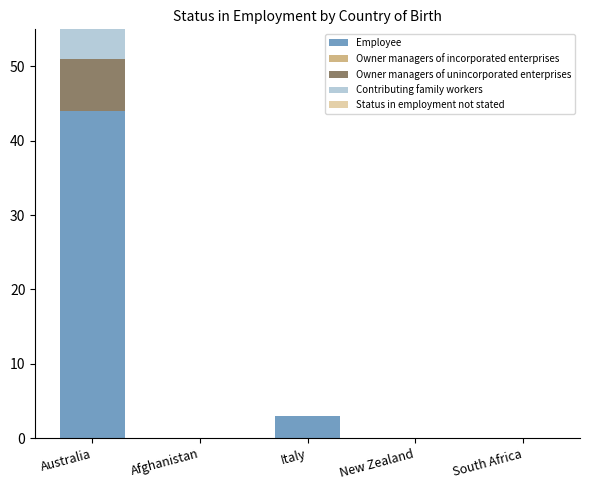

What is the average value of the Contributing family workers series?

2